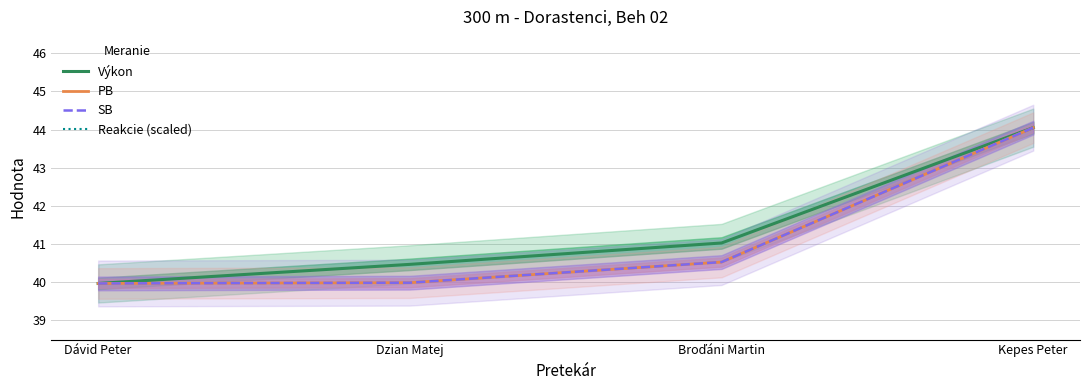

Does the chart display data point markers on the line(s)?

No